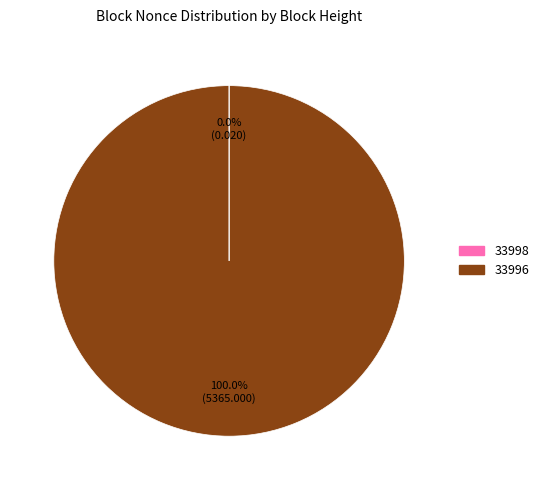

Does any single category account for the majority?

Yes